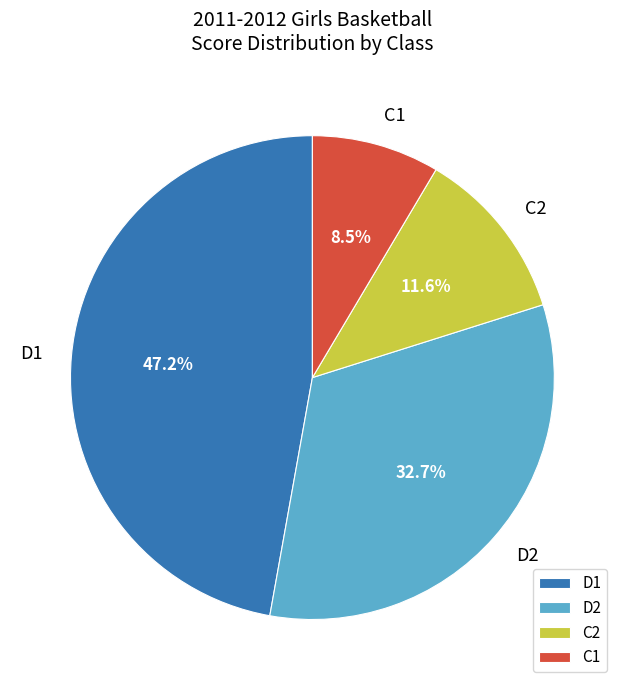

Combined, do C1 and C2 account for over 50%?

No